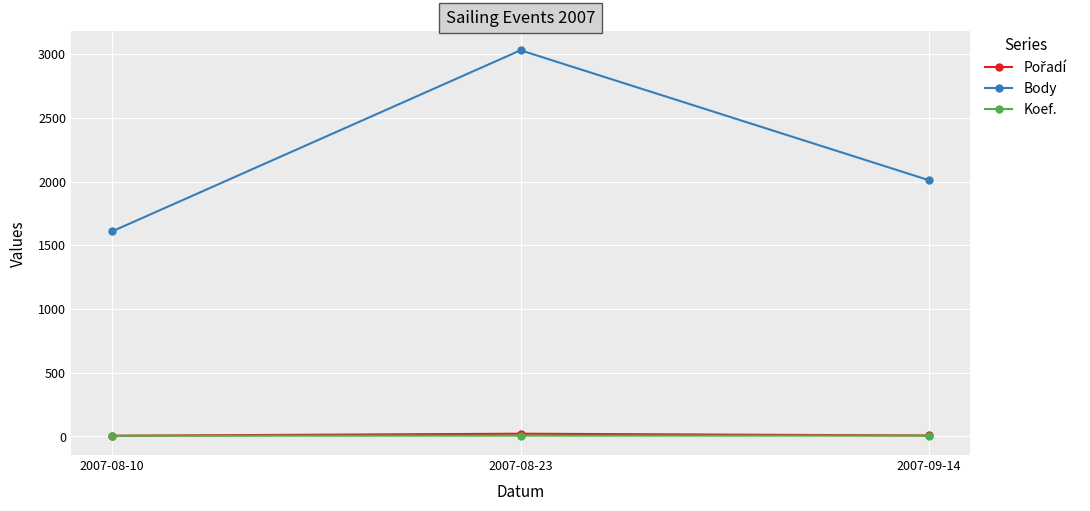

What is the greatest value displayed?

3031